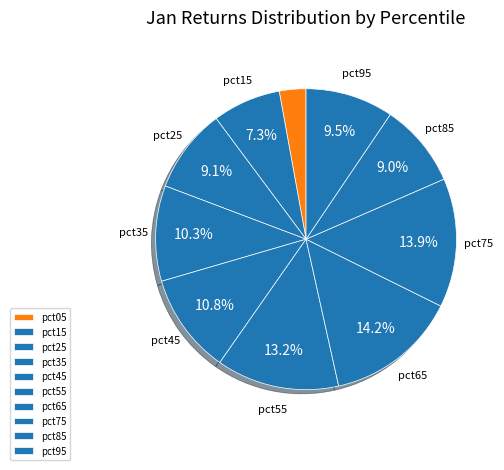

Count the number of slices in the pie.

10